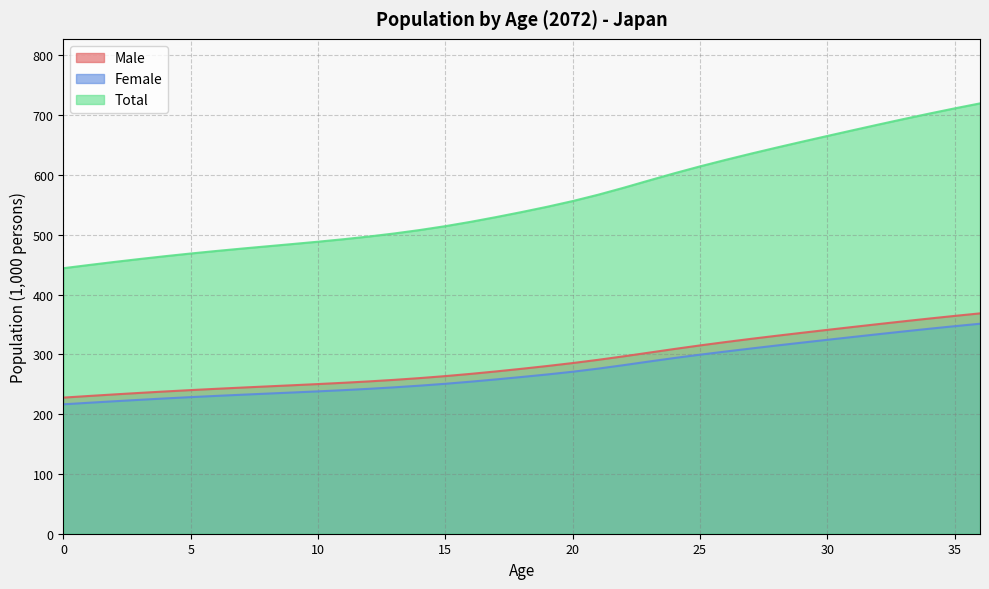

At how many categories does at least one series exceed 684?

5